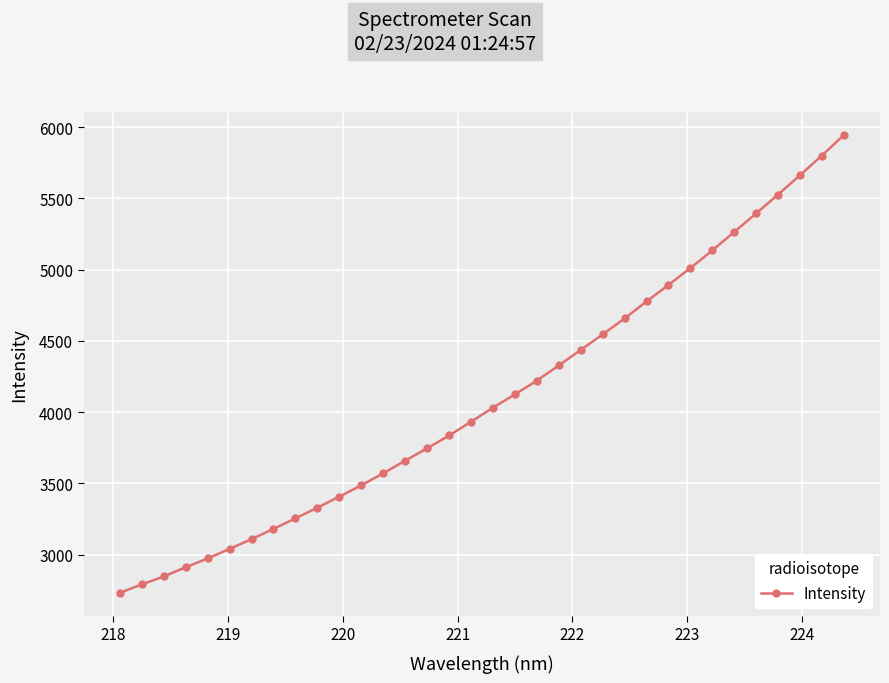

What is the value of the 1st point from the left?

2731.8